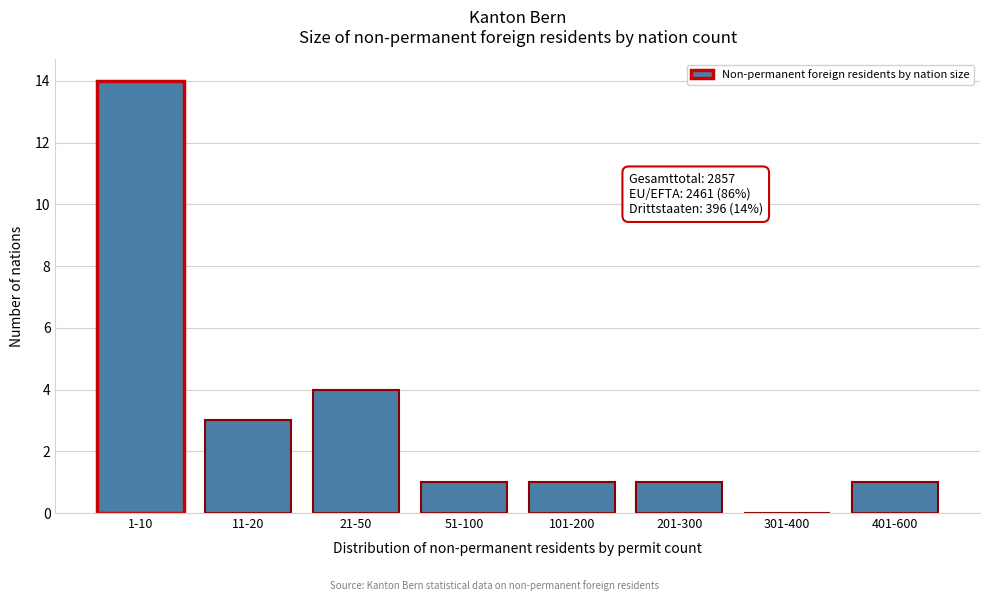

Reading right to left, transcribe all the data shown in this chart.

401-600=1	301-400=0	201-300=1	101-200=1	51-100=1	21-50=4	11-20=3	1-10=14